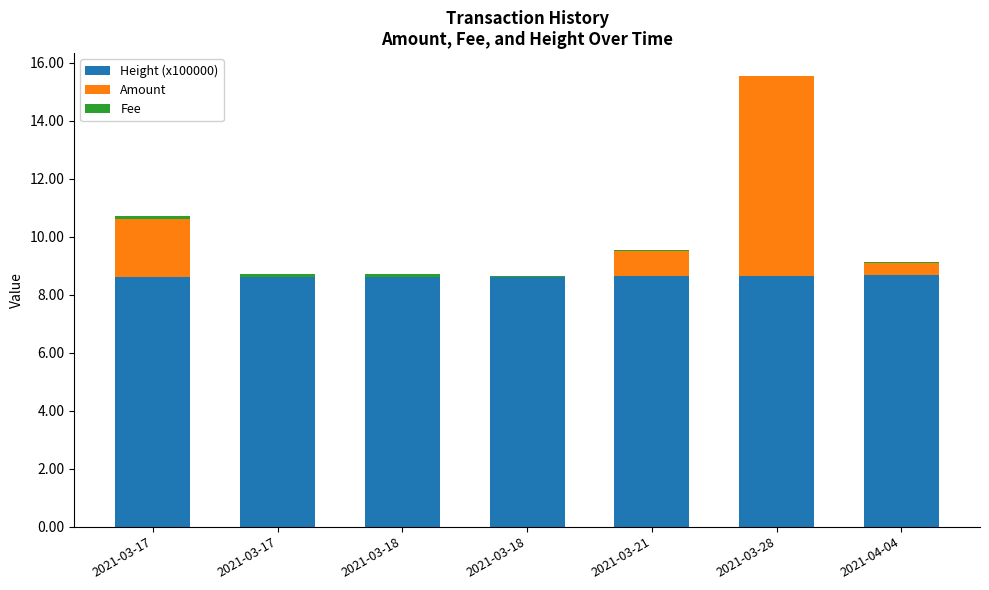

Is it true that Amount equals 0.9 at 2021-03-21?

True